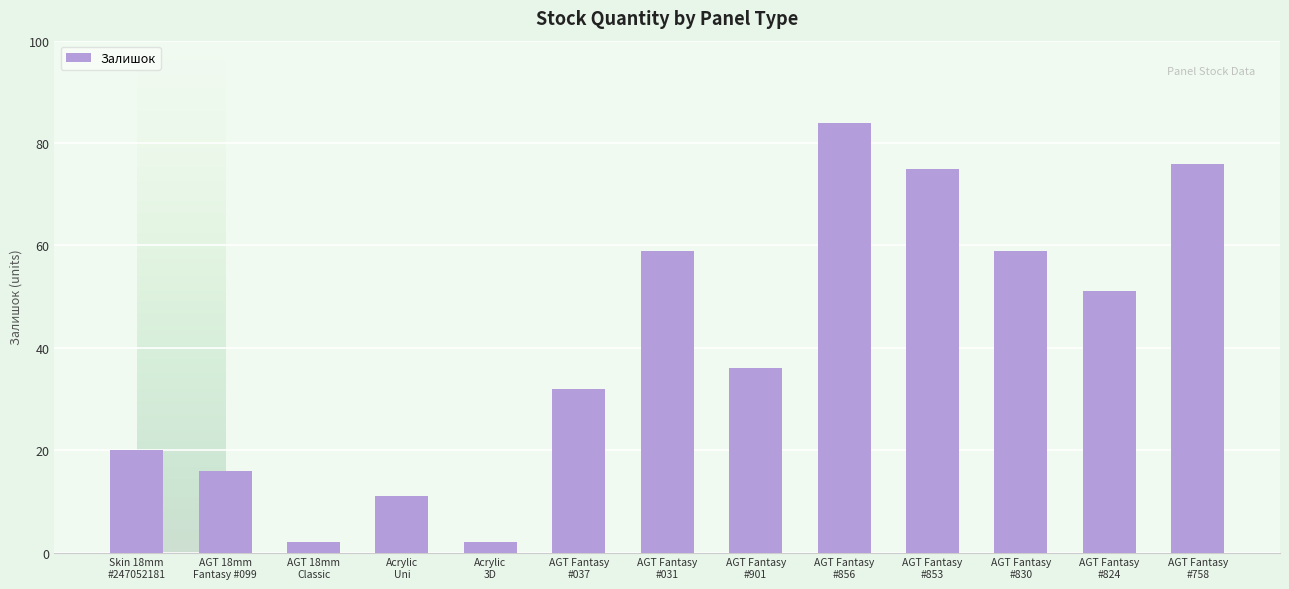

Which category has the highest value across all series?

AGT Fantasy
#856